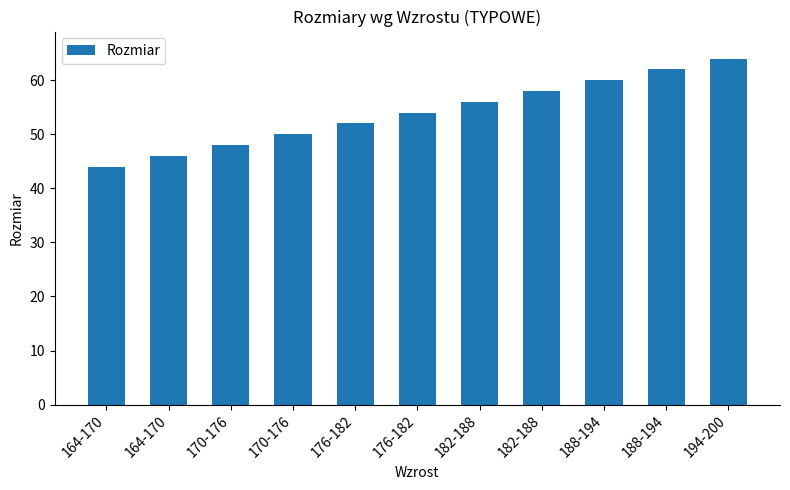

What is the label of the 8th bar from the right?

170-176